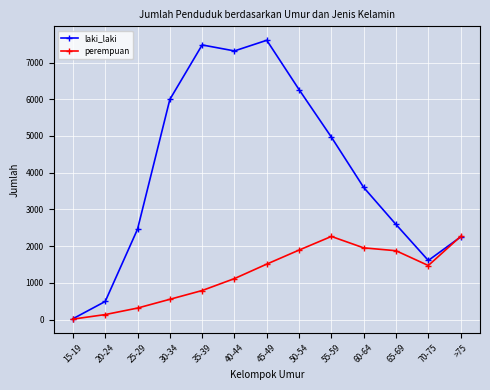

How many interior local peaks does the laki_laki series have?

2